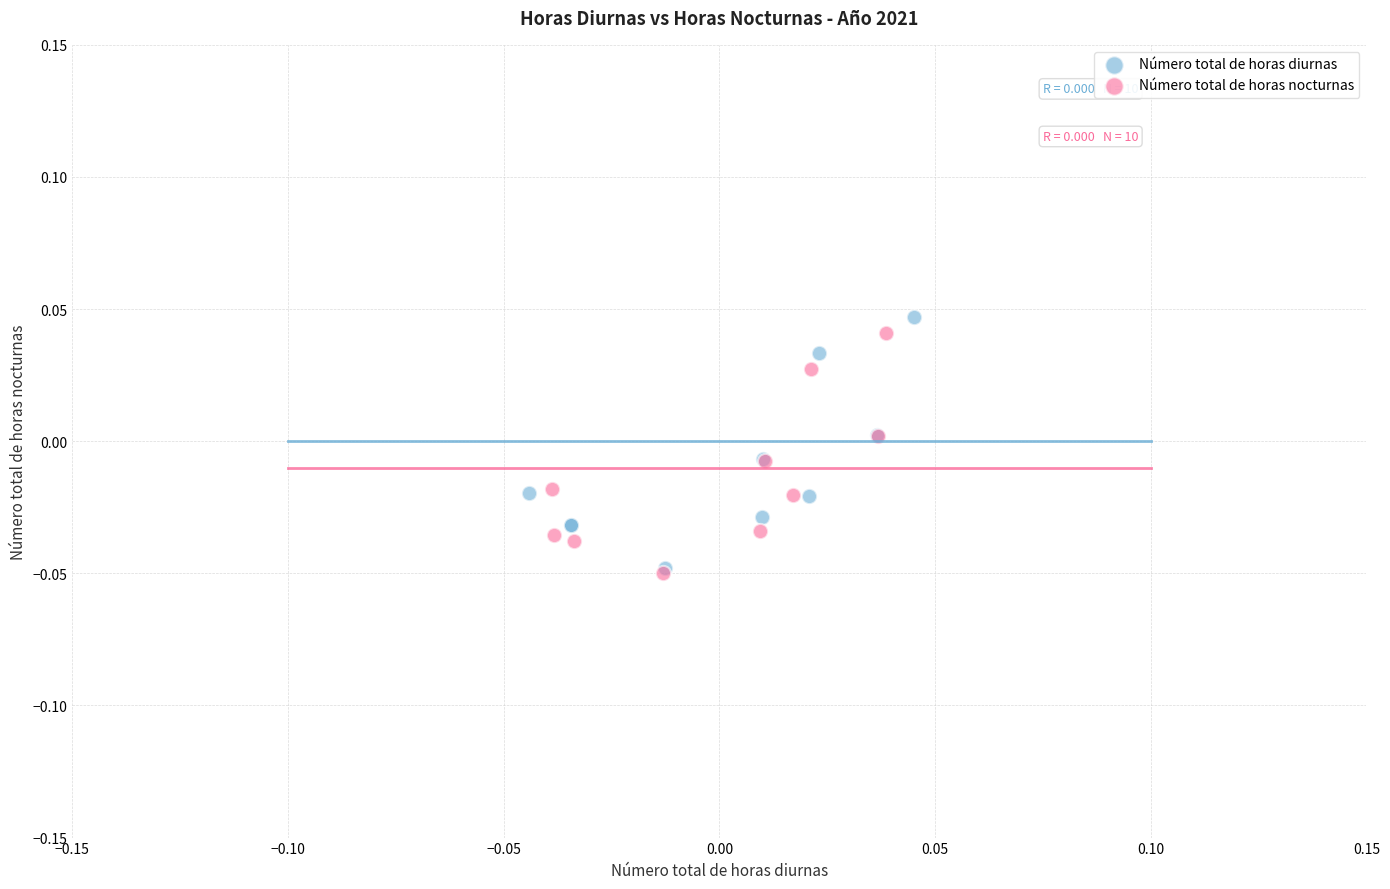

Which series has the widest spread of Y values?

Número total de horas diurnas